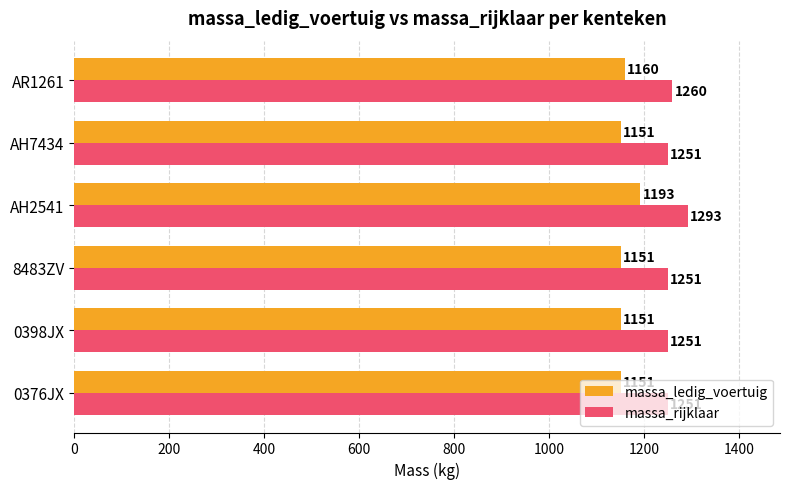

What are all the series names shown in the legend?

massa_ledig_voertuig, massa_rijklaar